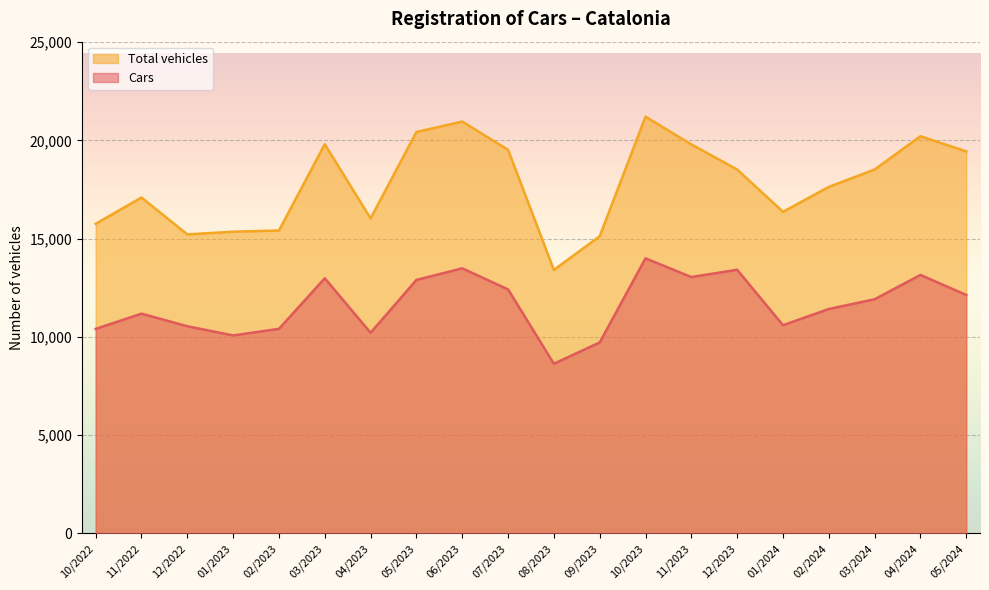

What is the difference between the highest and lowest values at 09/2023?

5405